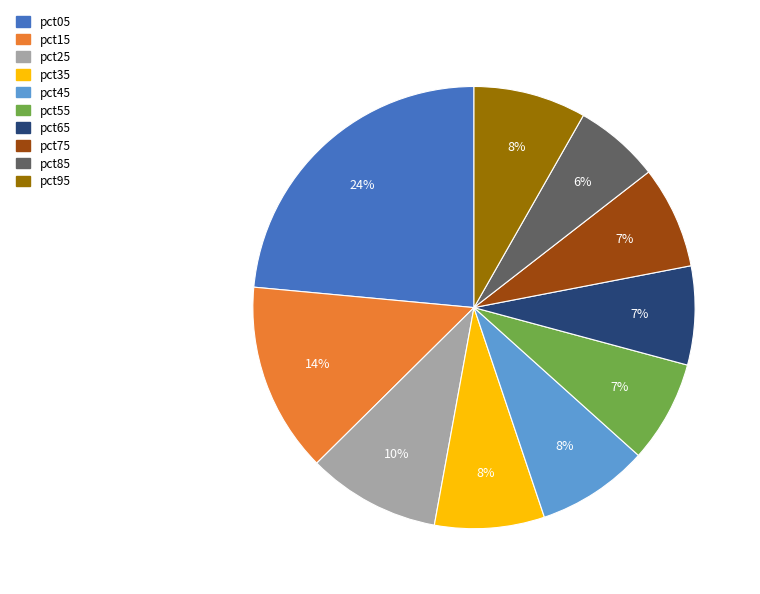

Which category has the smallest portion of the pie?

pct85